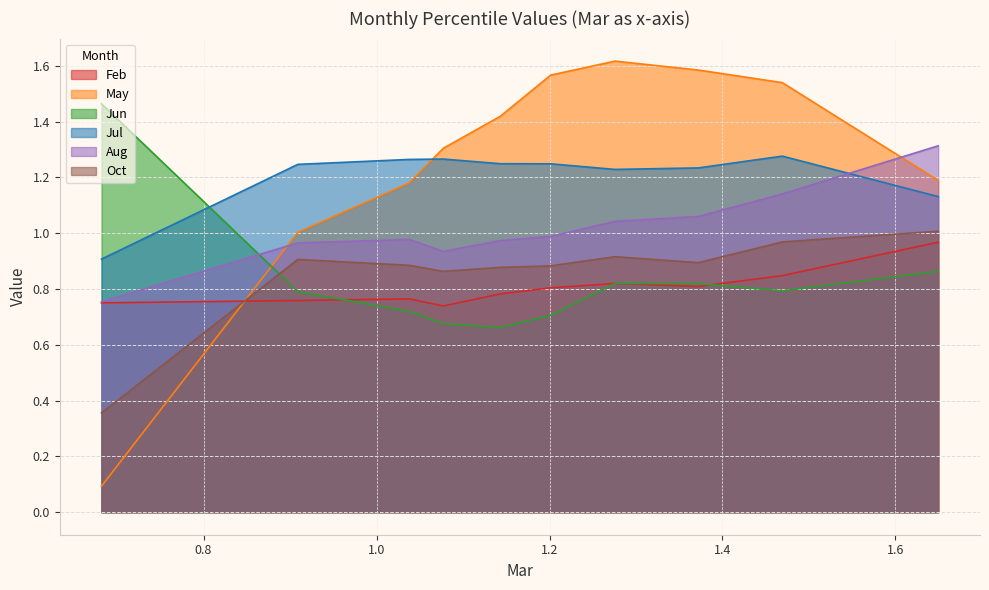

What is the average value of the May series?

1.2